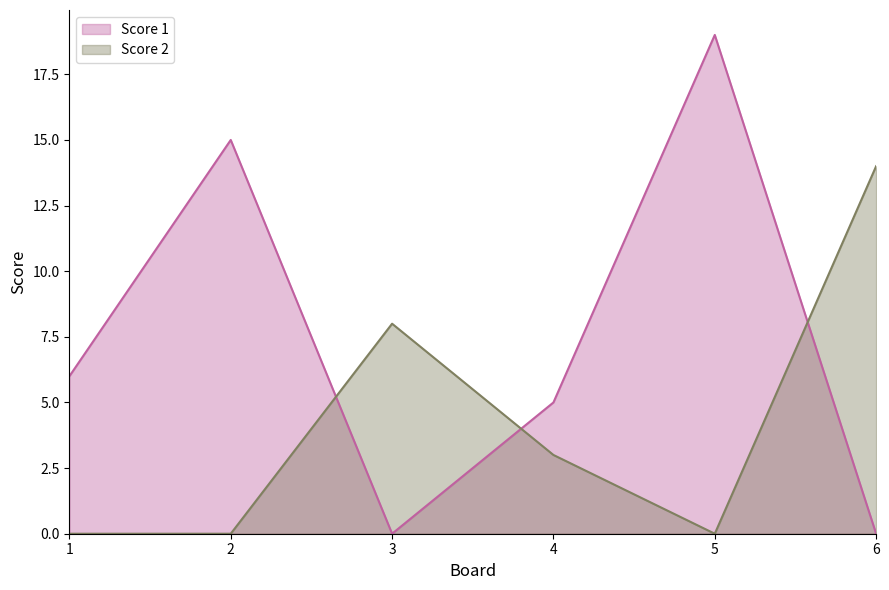

Rank the series by their average value, from lowest to highest.

Score 2, Score 1